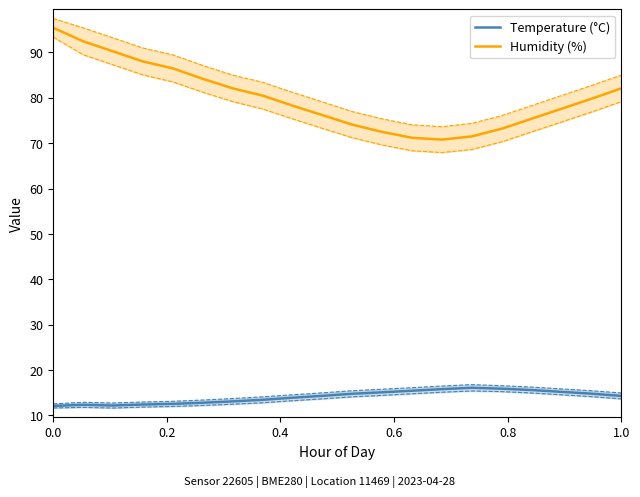

True or false: Humidity (%) has more than 0 interior local peaks.

False